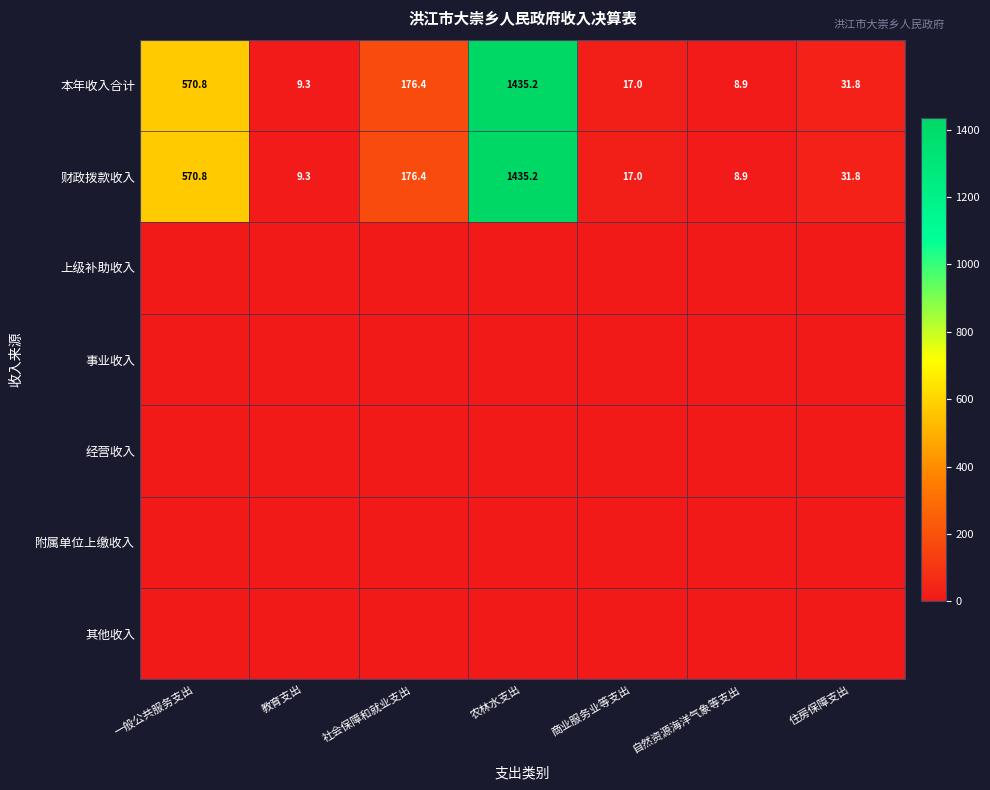

The 财政拨款收入 series shows 319.5 at 一般公共服务支出. True or false?

False